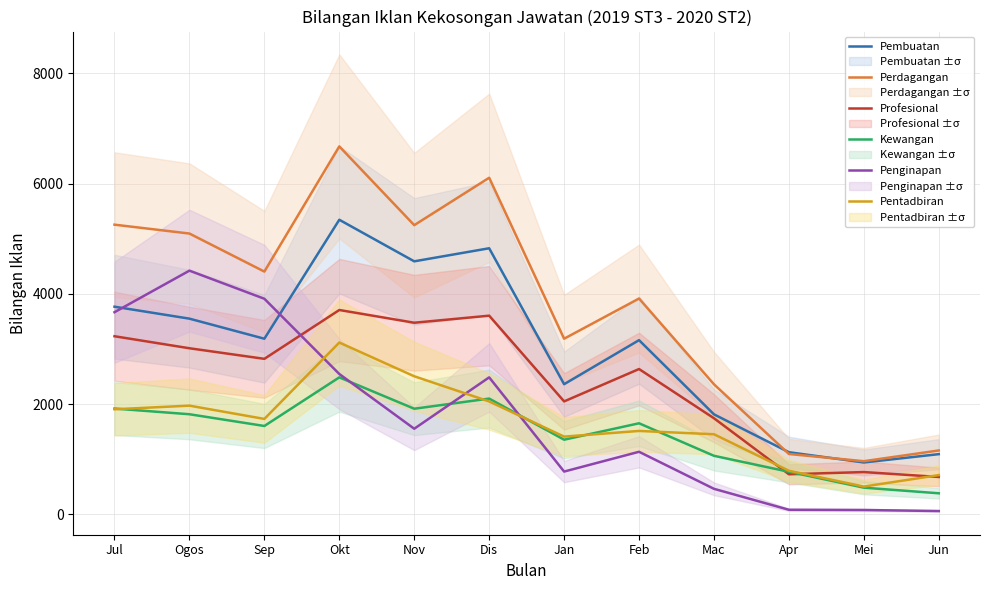

True or false: Pembuatan and Profesional intersect in this chart.

False